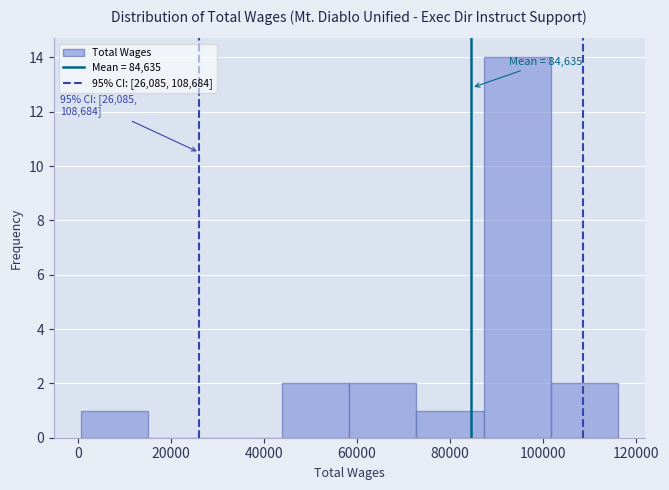

Over which range of the x-axis is the bar tallest?

88000 to 102000